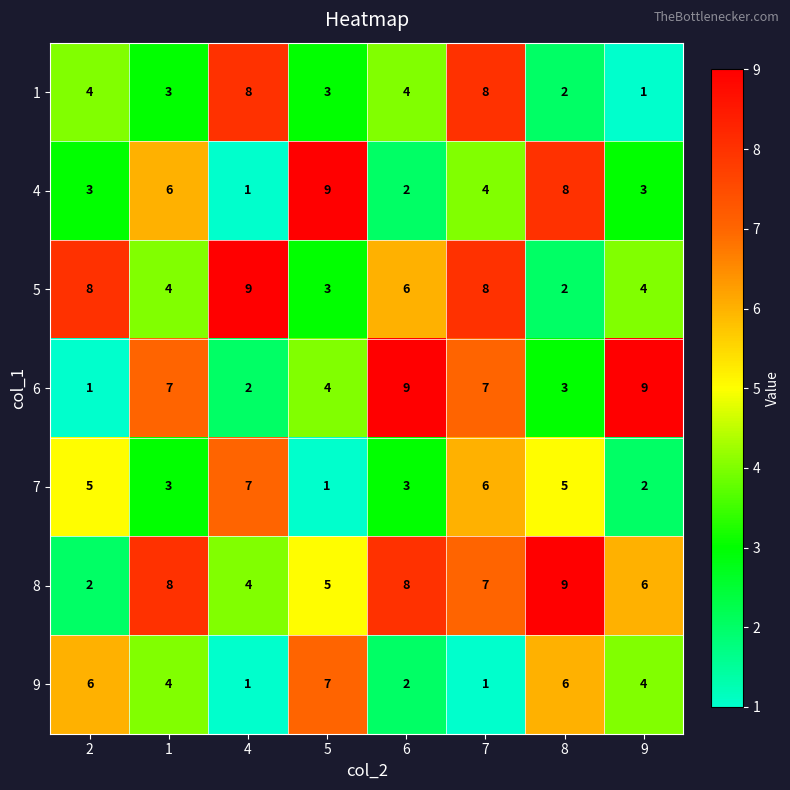

What is the total value across all series at 2?

29